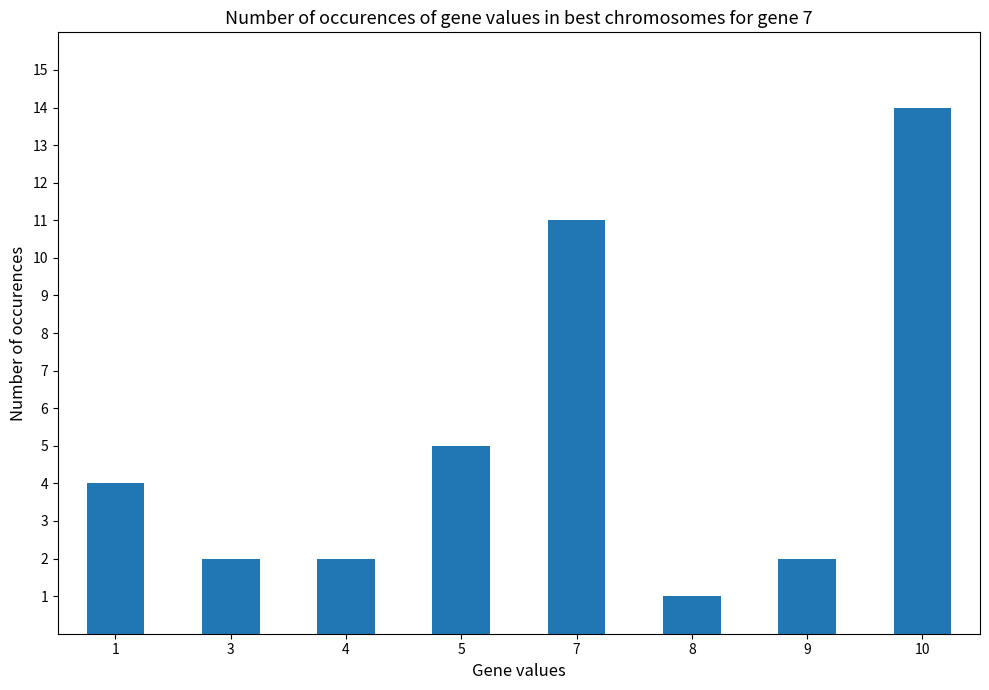

What is the value of the 6th bar from the left?

1